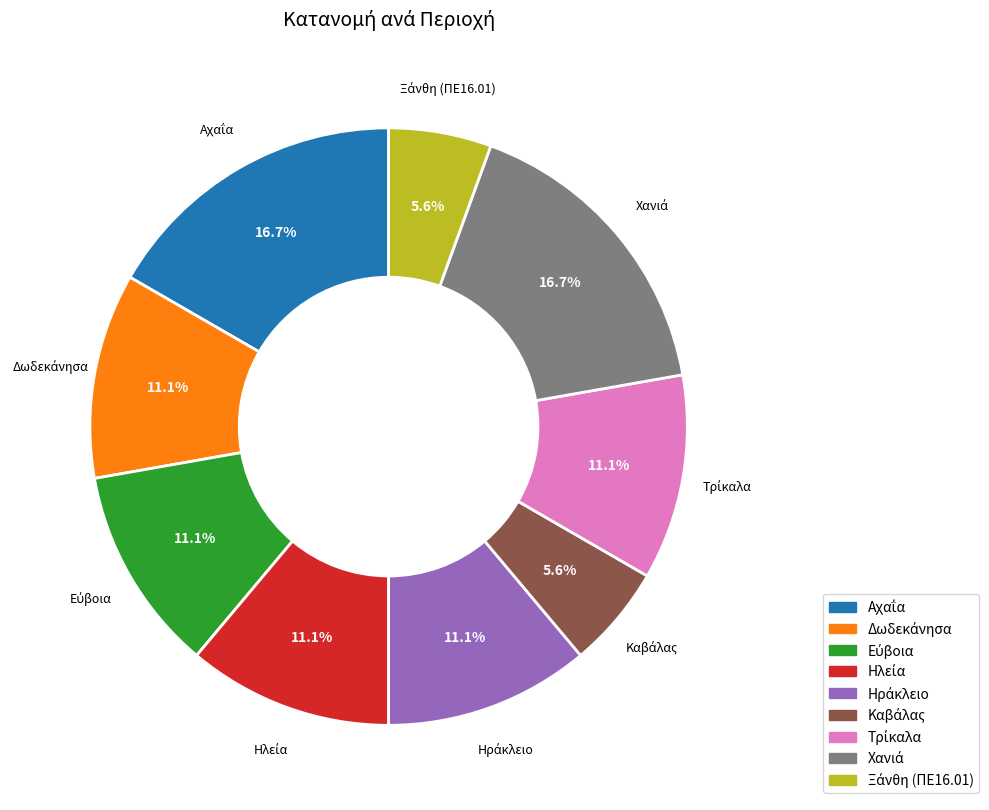

Is there a majority slice in this chart?

No